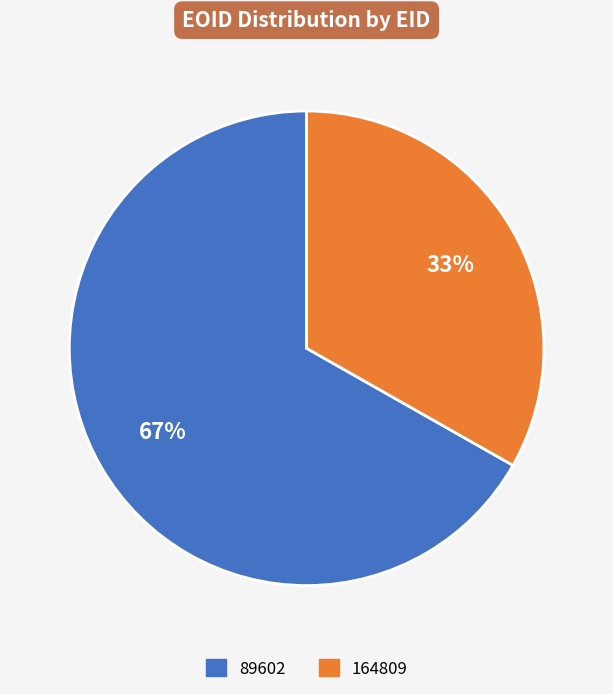

Which slice represents more than half of the pie?

89602